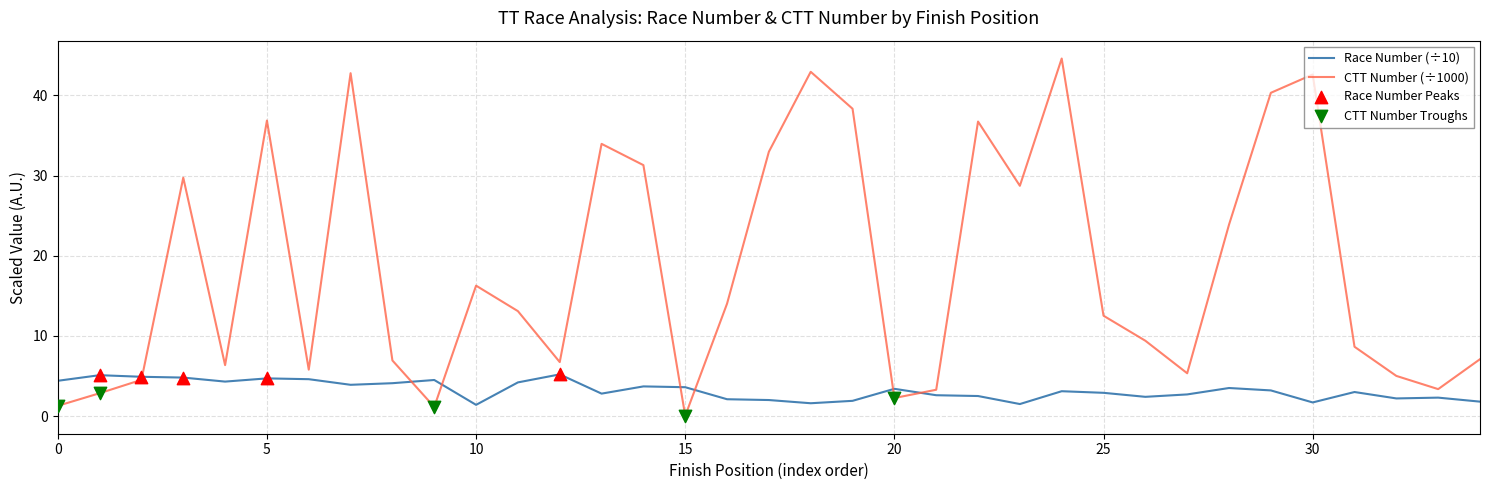

Which series has the largest total across all categories?

CTT Number (÷1000)